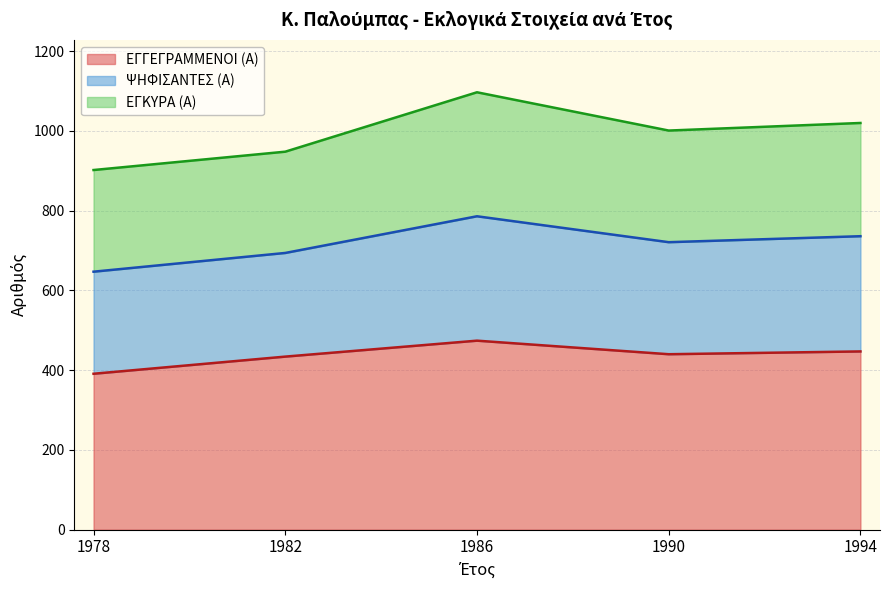

At which category is the sum across all series the highest?

1986